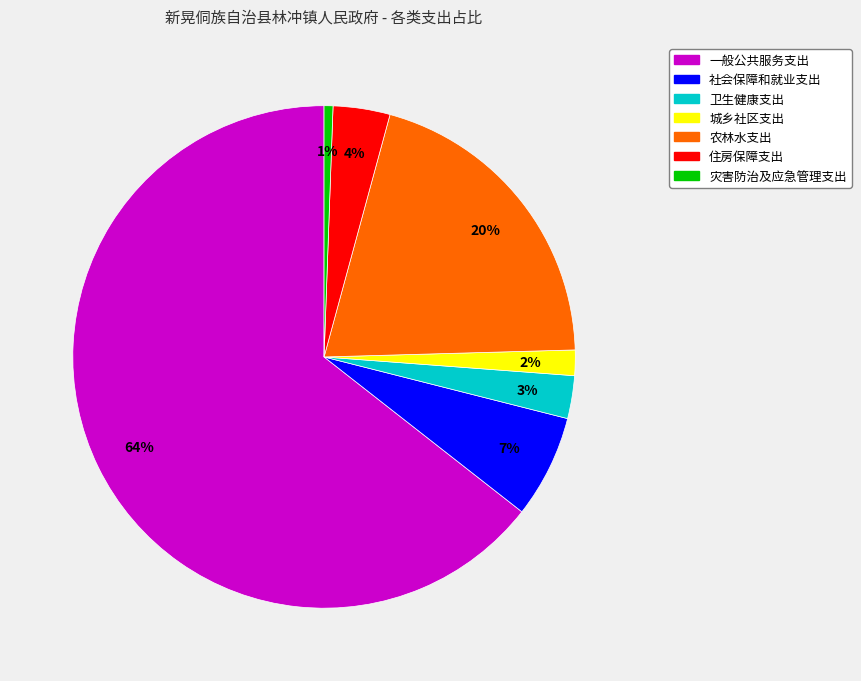

Do 城乡社区支出 and 卫生健康支出 together represent more than half of the pie?

No